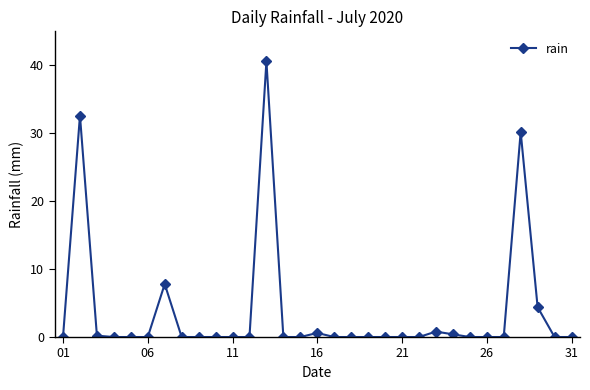

True or false: the data has more than 0 interior local peaks.

True